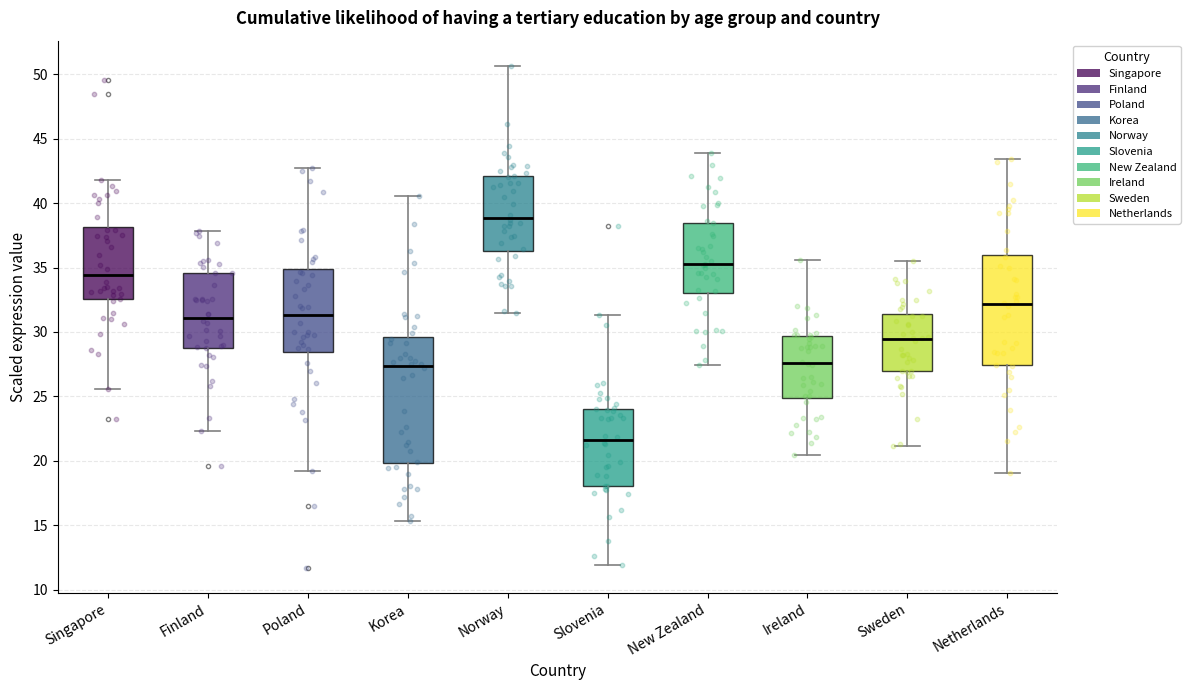

Which box's median line is the lowest?

Slovenia